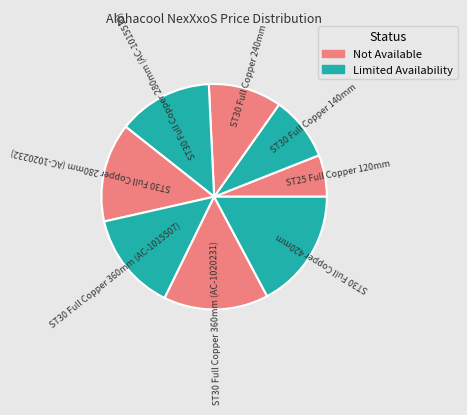

Rank the categories by value from lowest to highest.

ST25 Full Copper 120mm, ST30 Full Copper 140mm, ST30 Full Copper 240mm, ST30 Full Copper 280mm (AC-1015510), ST30 Full Copper 280mm (AC-1020232), ST30 Full Copper 360mm (AC-1015507), ST30 Full Copper 360mm (AC-1020231), ST30 Full Copper 420mm